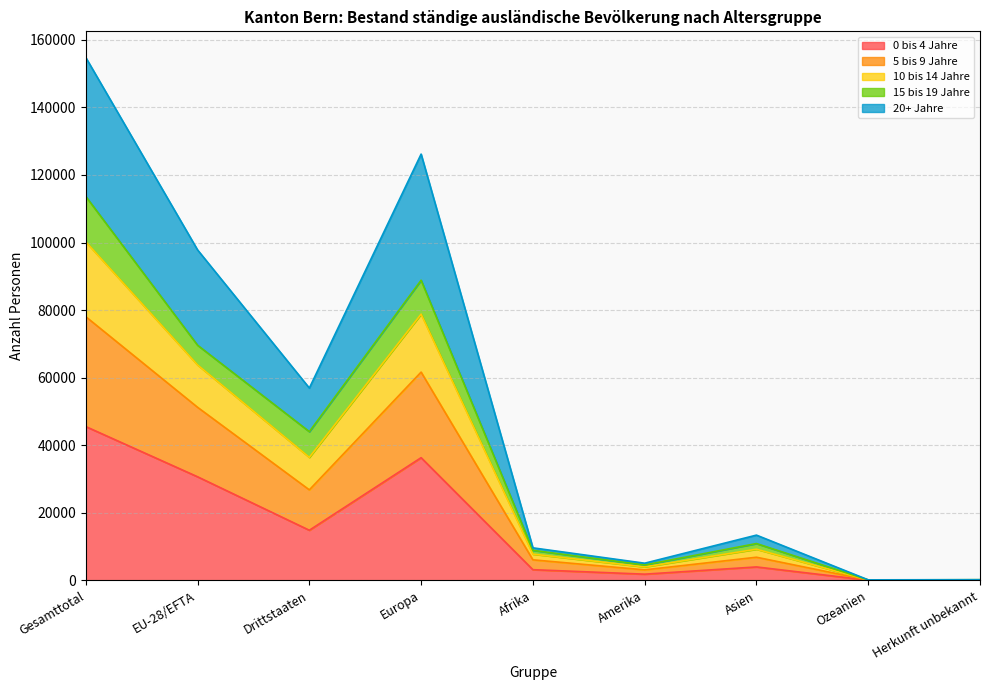

How many interior local valleys does the 5 bis 9 Jahre series have?

3